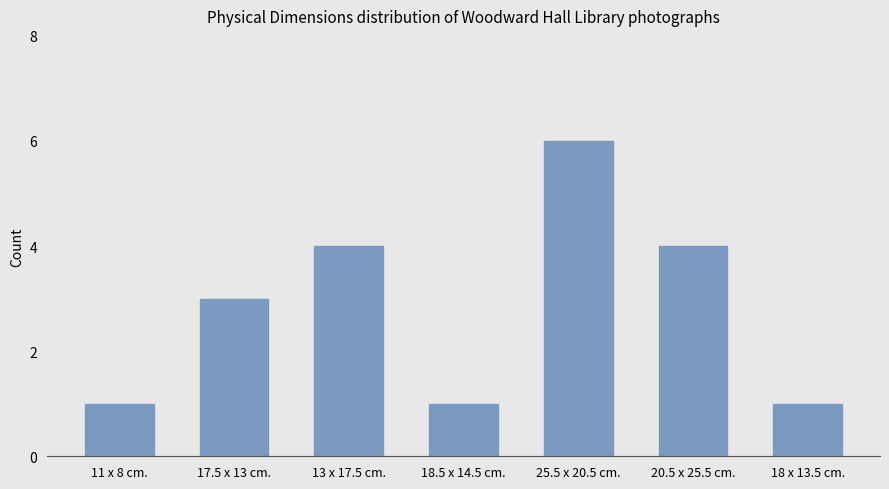

What is the sum of all values?

20